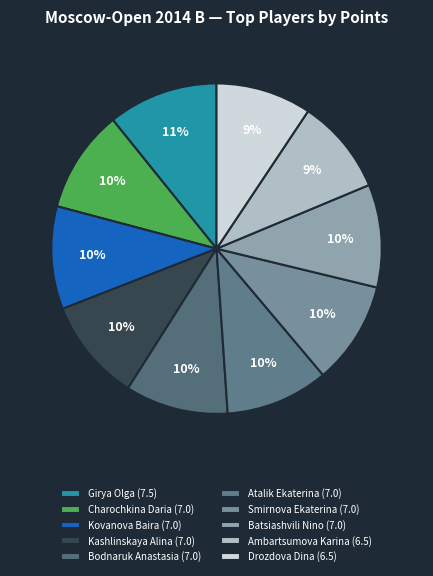

To the nearest percent, what is the combined percentage of Kashlinskaya Alina and Bodnaruk Anastasia?

20%